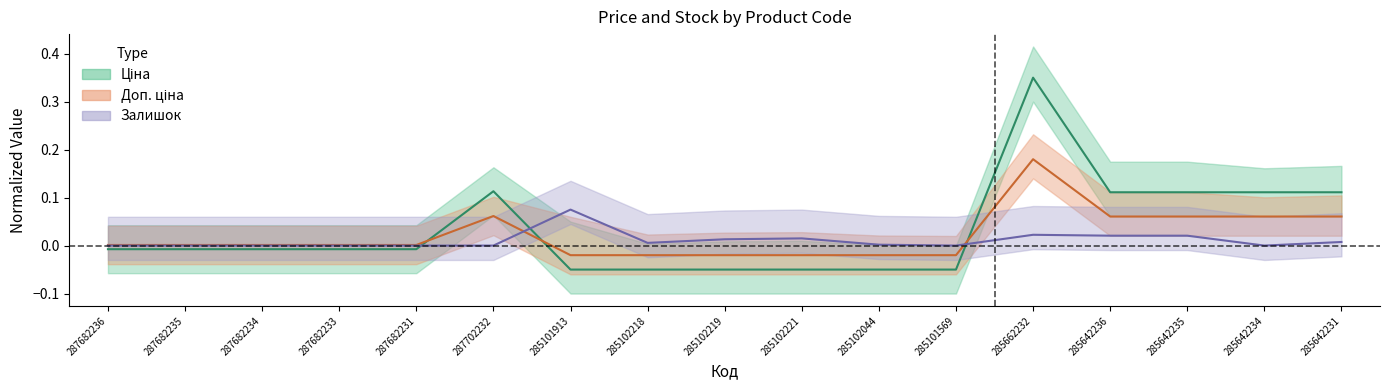

What is the label of the 16th point from the right?

287682235